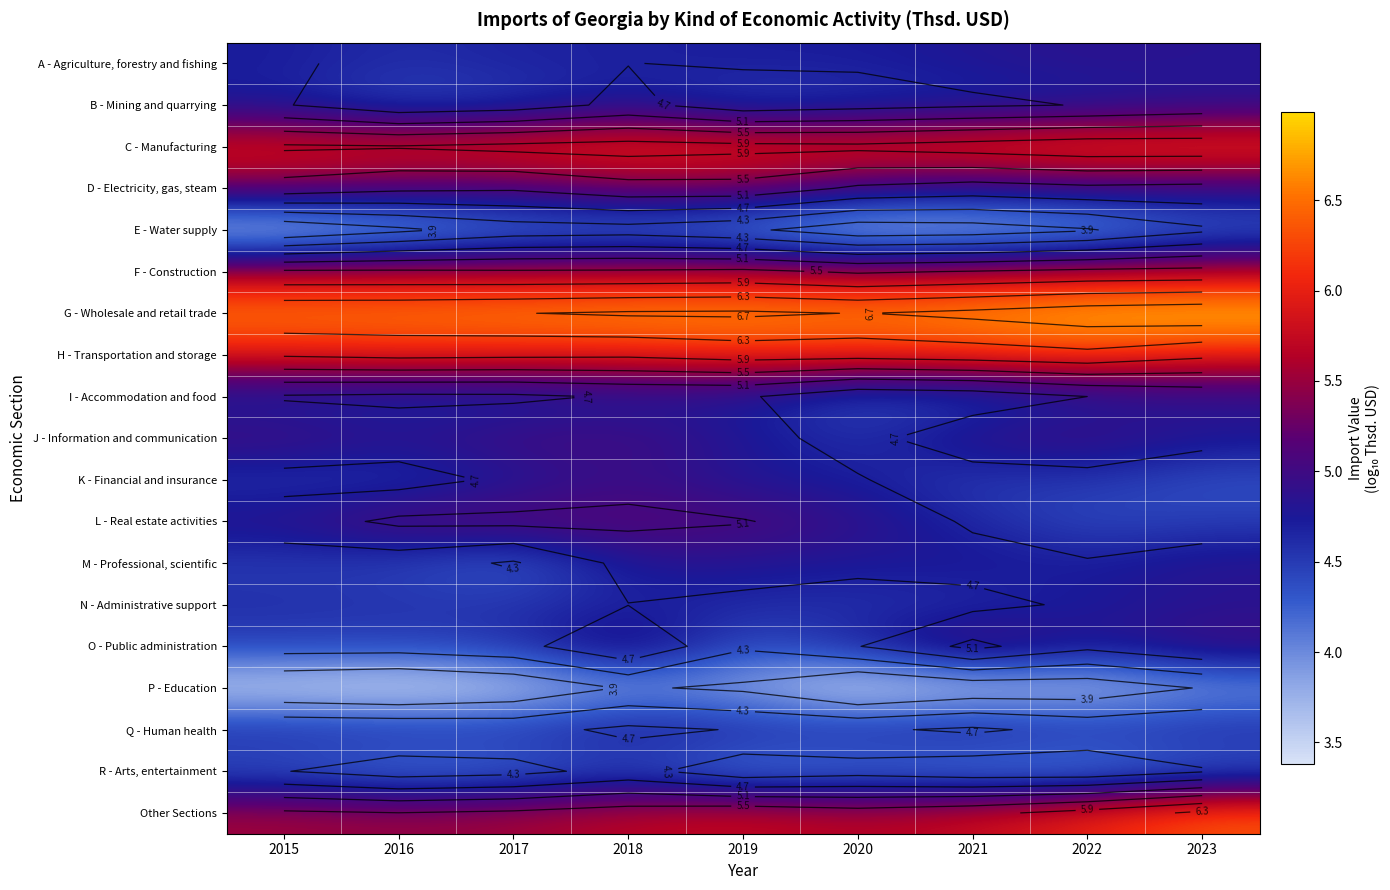

At which category is the sum across all series the highest?

2018